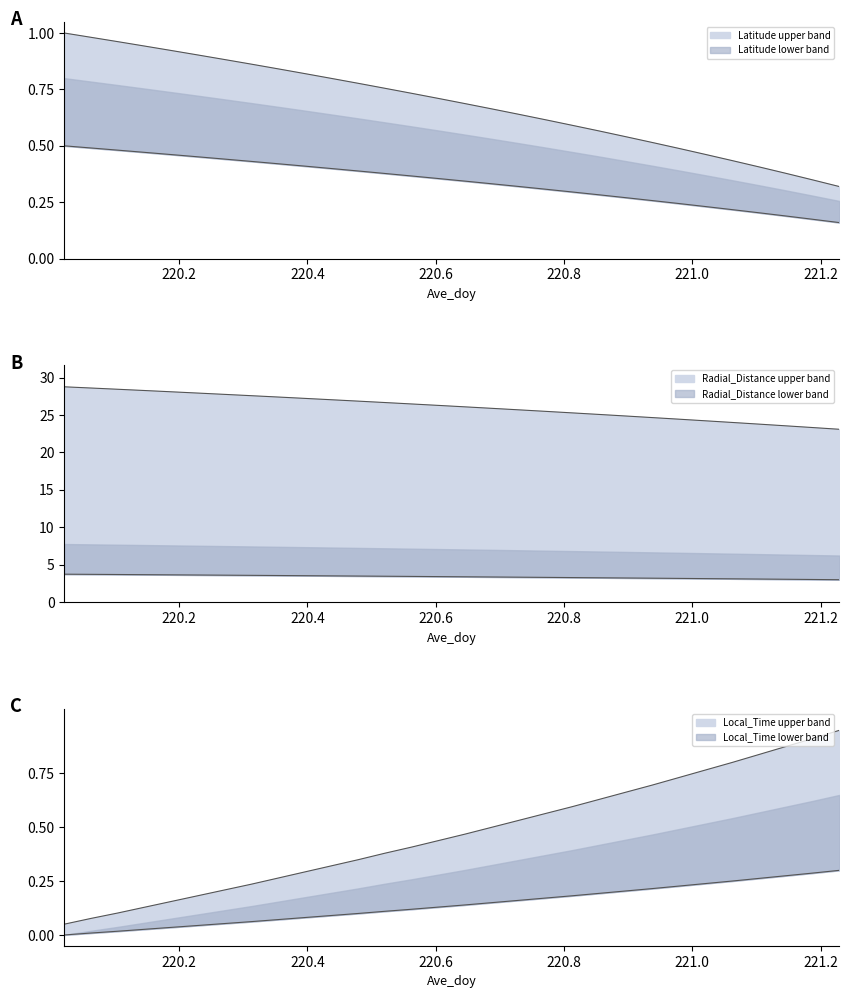

True or false: Radial_Distance and Latitude intersect in this chart.

False